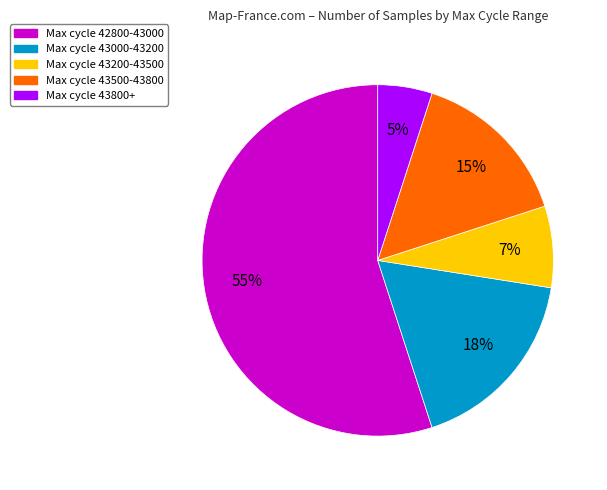

To the nearest percent, what is the average slice percentage?

20%